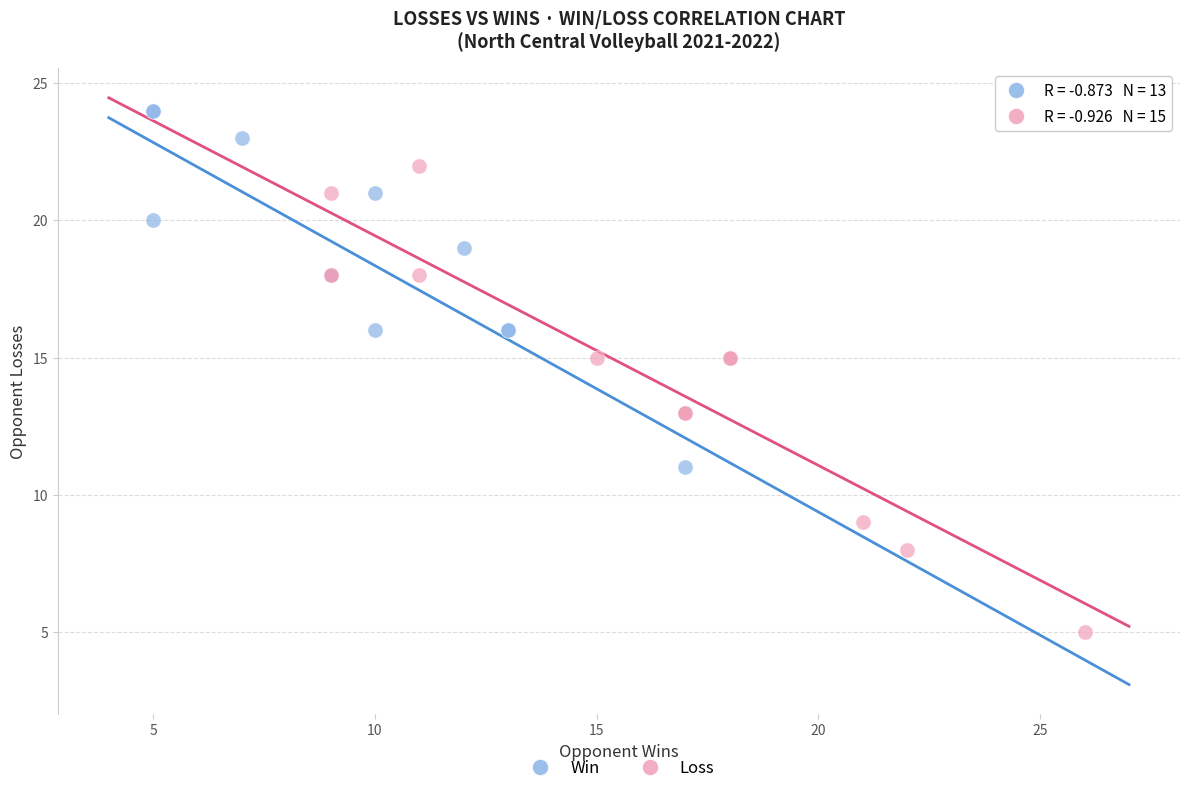

Which series contains the highest Y value?

Win